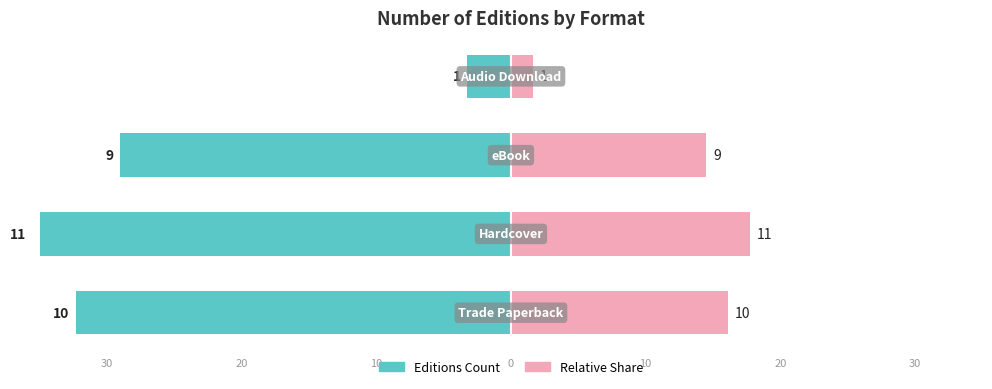

Rank the series at 10 from highest to lowest value.

Relative Share, Editions Count